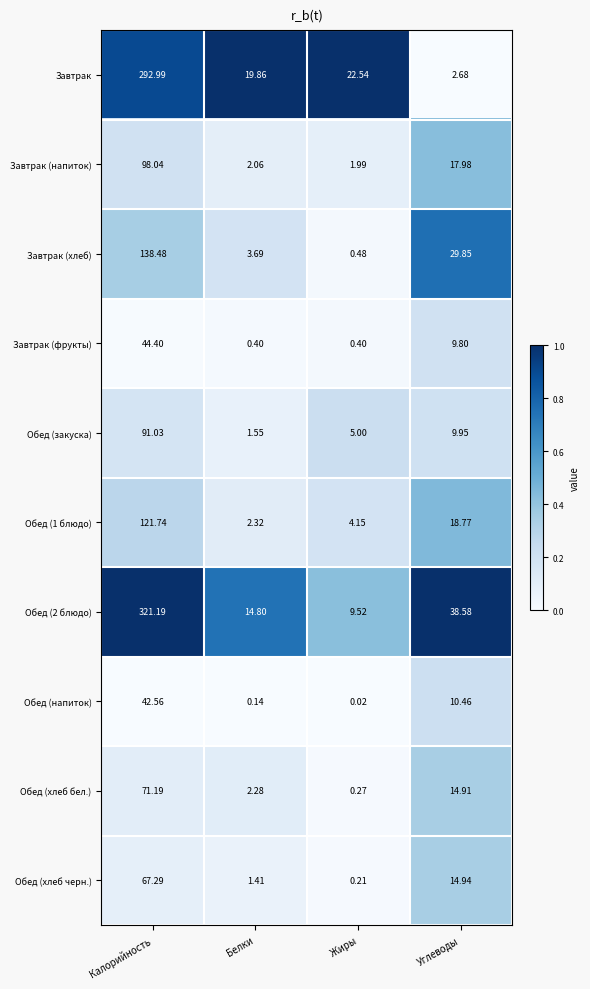

Is the value of Обед (напиток) at Калорийность greater than the value of Завтрак (фрукты) at Жиры?

Yes